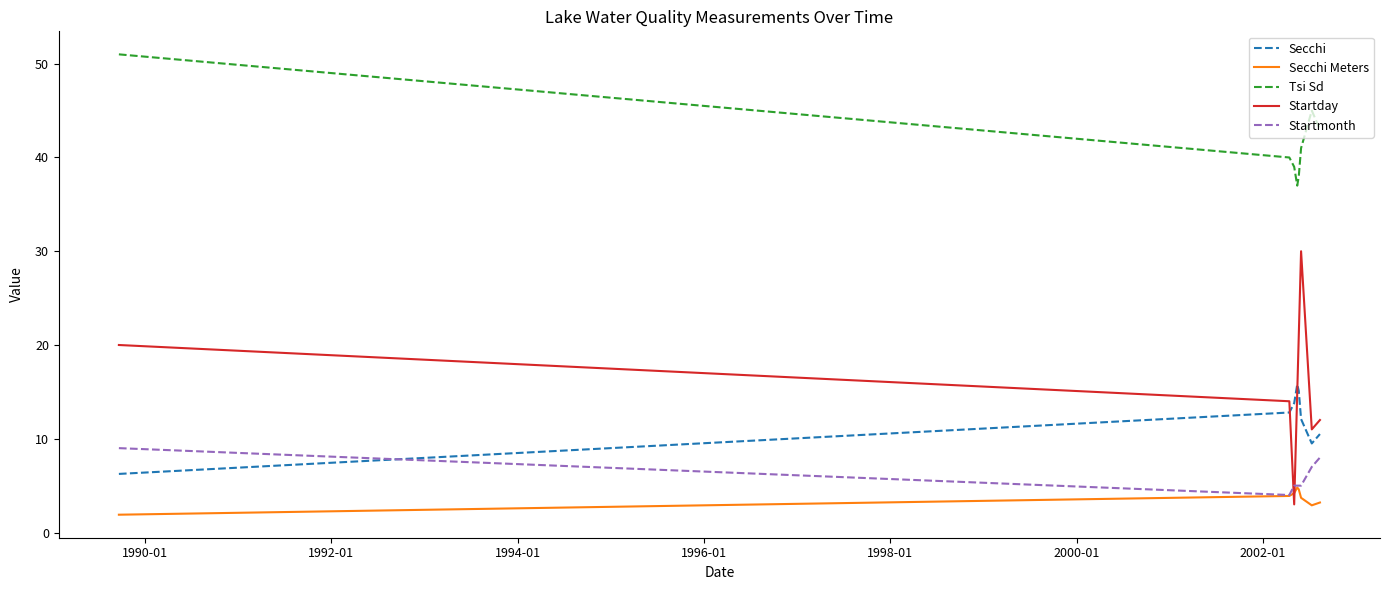

What is the maximum value shown in the chart?

51.0